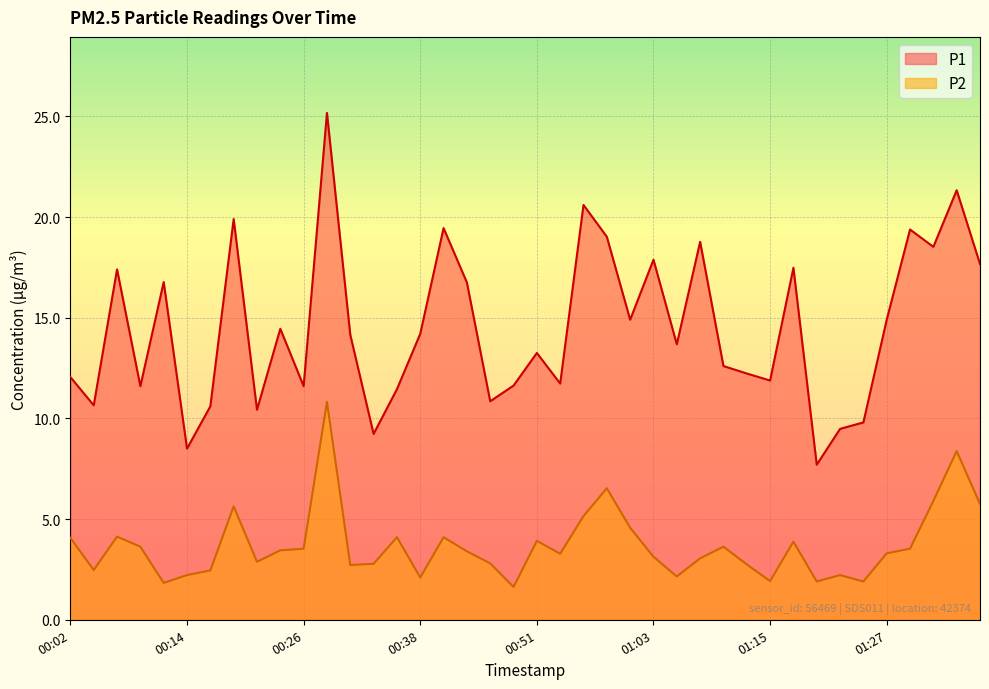

Rank the categories by P1 value from highest to lowest.

00:29, 01:35, 00:56, 00:19, 00:41, 01:30, 00:58, 01:08, 01:32, 01:03, 01:37, 01:18, 00:07, 00:12, 00:43, 01:00, 01:27, 00:24, 00:38, 00:31, 01:05, 00:51, 01:10, 01:13, 00:02, 01:15, 00:53, 00:48, 00:09, 00:26, 00:36, 00:46, 00:04, 00:16, 00:21, 01:25, 01:23, 00:34, 00:14, 01:20